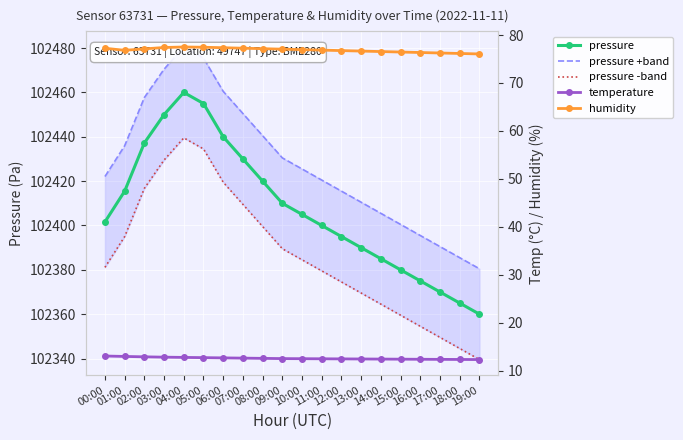

At which label does temperature reach its peak?

00:00